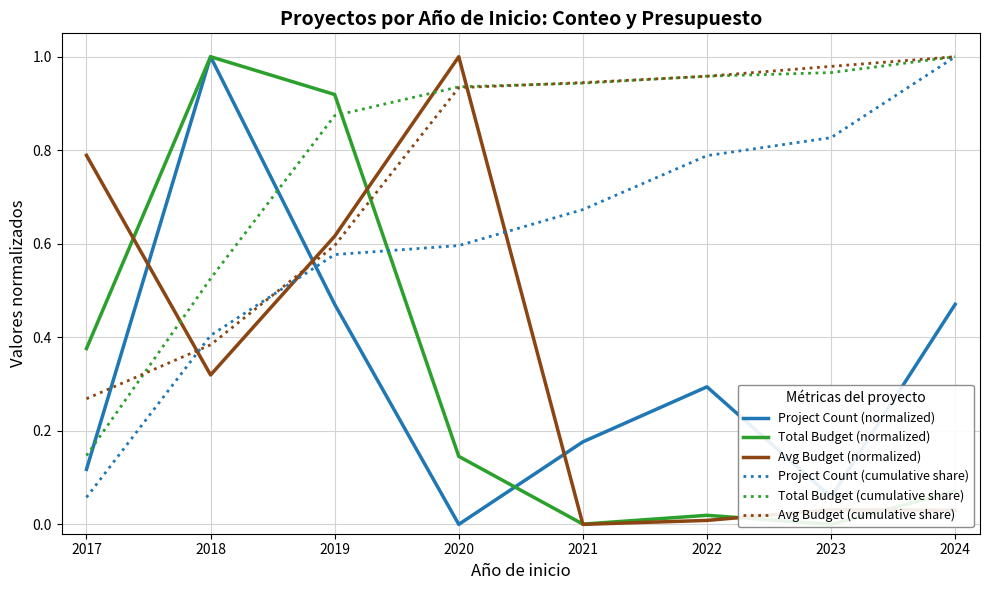

Reading right to left, extract all data points from this chart.

Project Count (normalized): 0.5	0.1	0.3	0.2	0.0	0.5	1.0	0.1
Total Budget (normalized): 0.1	0.0	0.0	0.0	0.1	0.9	1.0	0.4
Avg Budget (normalized): 0.0	0.0	0.0	0.0	1.0	0.6	0.3	0.8
Project Count (cumulative share): 1.0	0.8	0.8	0.7	0.6	0.6	0.4	0.1
Total Budget (cumulative share): 1.0	1.0	1.0	0.9	0.9	0.9	0.5	0.1
Avg Budget (cumulative share): 1.0	1.0	1.0	0.9	0.9	0.6	0.4	0.3